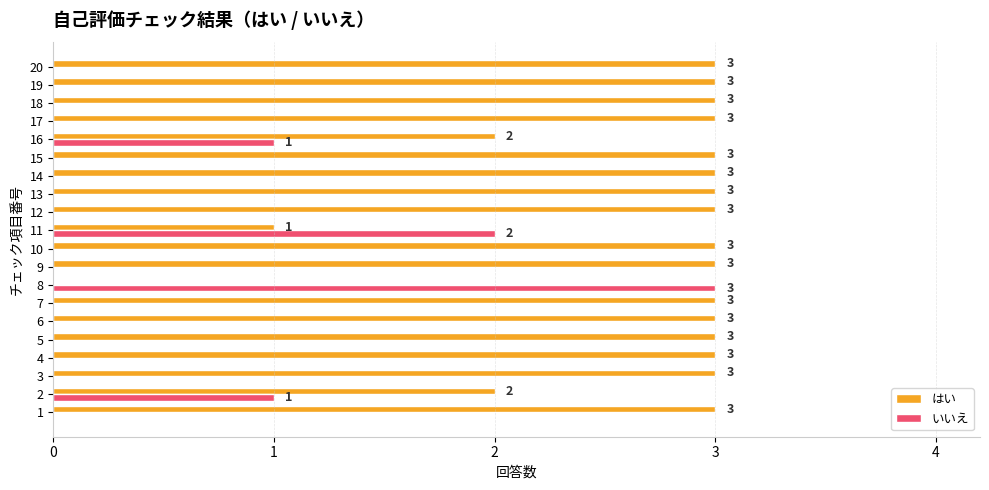

How many distinct data groups are displayed?

2